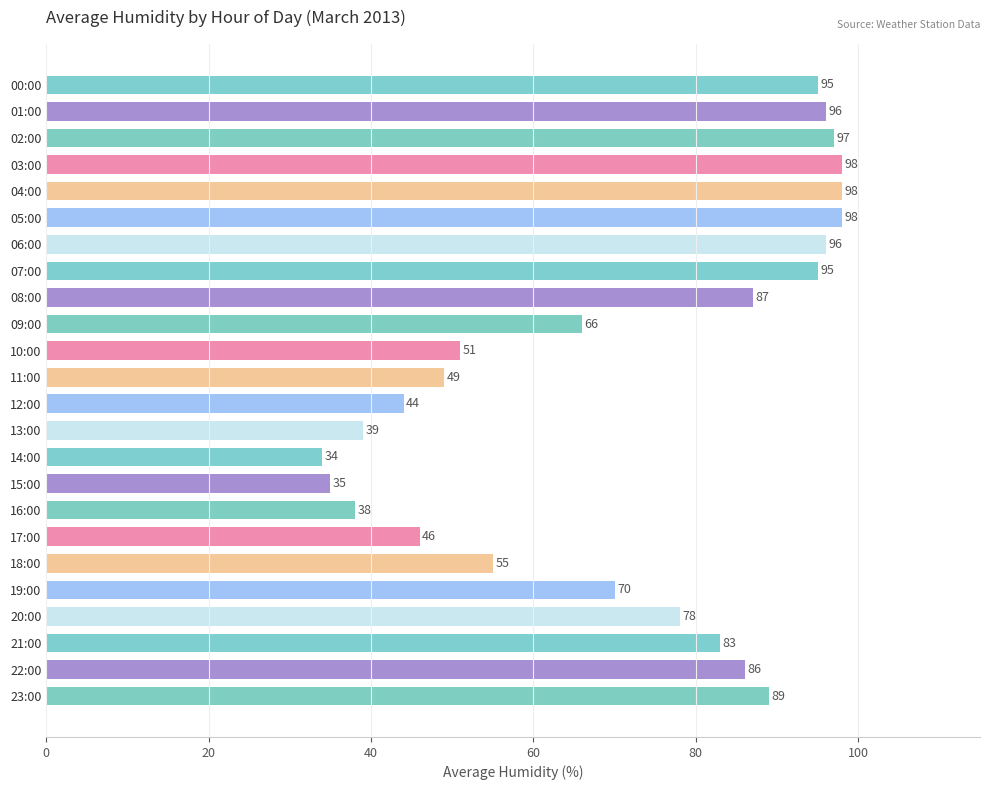

Which has a higher value, 10:00 or 07:00?

07:00